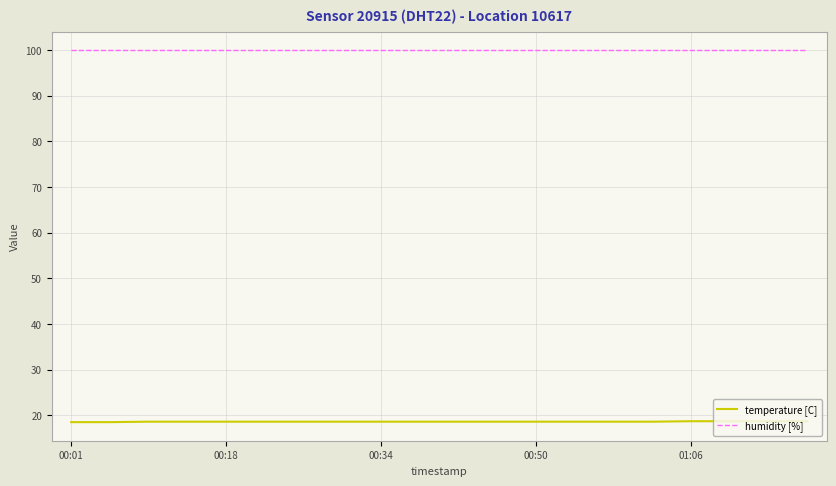

Rank the series by their average value, from lowest to highest.

temperature [C], humidity [%]